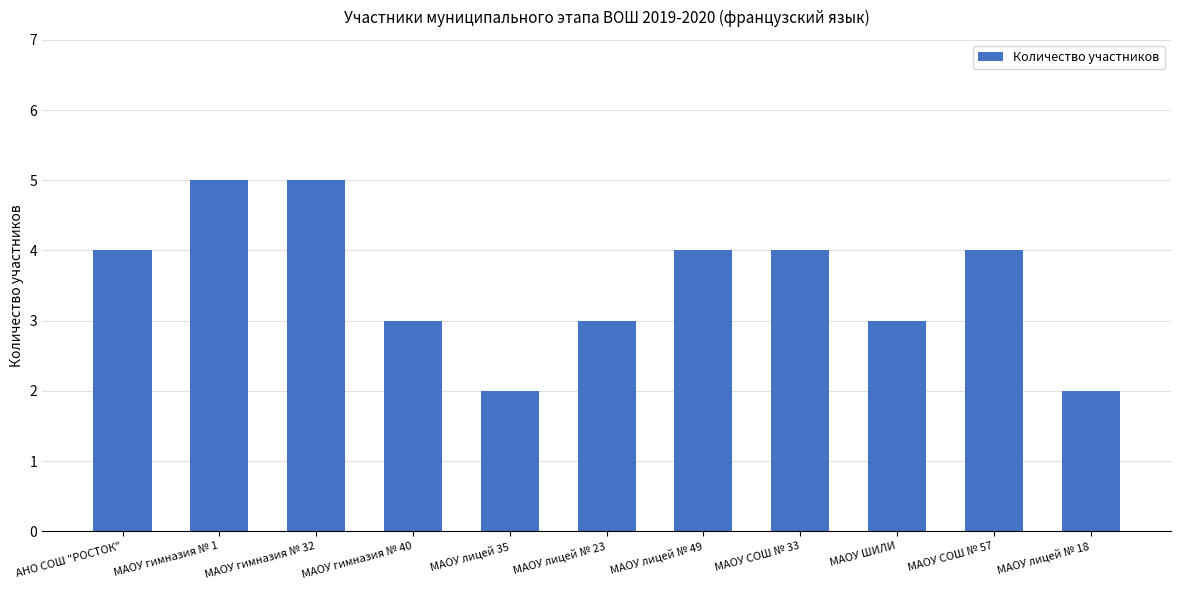

What is the sum of the values at МАОУ ШИЛИ and МАОУ лицей № 18?

5